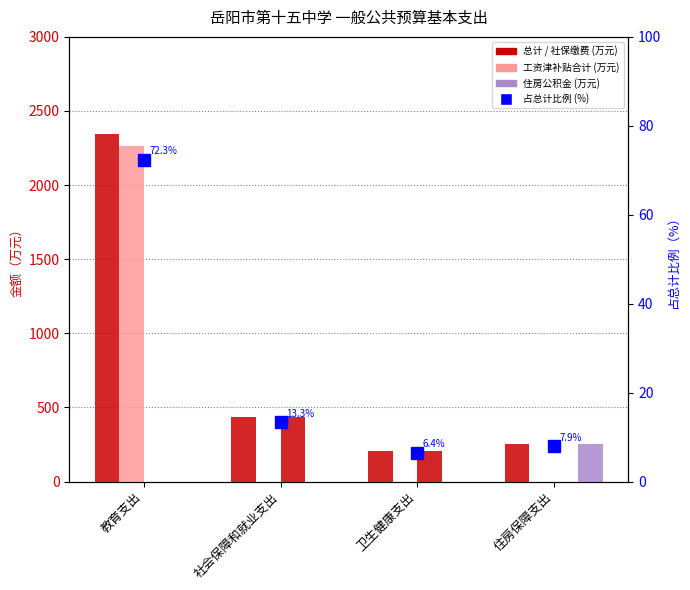

Reading left to right, extract all data points from this chart.

总计: 教育支出=2345.4	社会保障和就业支出=432.9	卫生健康支出=208.5	住房保障支出=255.9
工资津补贴合计: 教育支出=2265.0	社会保障和就业支出=0.0	卫生健康支出=0.0	住房保障支出=0.0
社会保障缴费: 教育支出=0.0	社会保障和就业支出=432.9	卫生健康支出=208.5	住房保障支出=0.0
住房公积金: 教育支出=0.0	社会保障和就业支出=0.0	卫生健康支出=0.0	住房保障支出=255.9
占总计比例 (%): 教育支出=72.3	社会保障和就业支出=13.3	卫生健康支出=6.4	住房保障支出=7.9